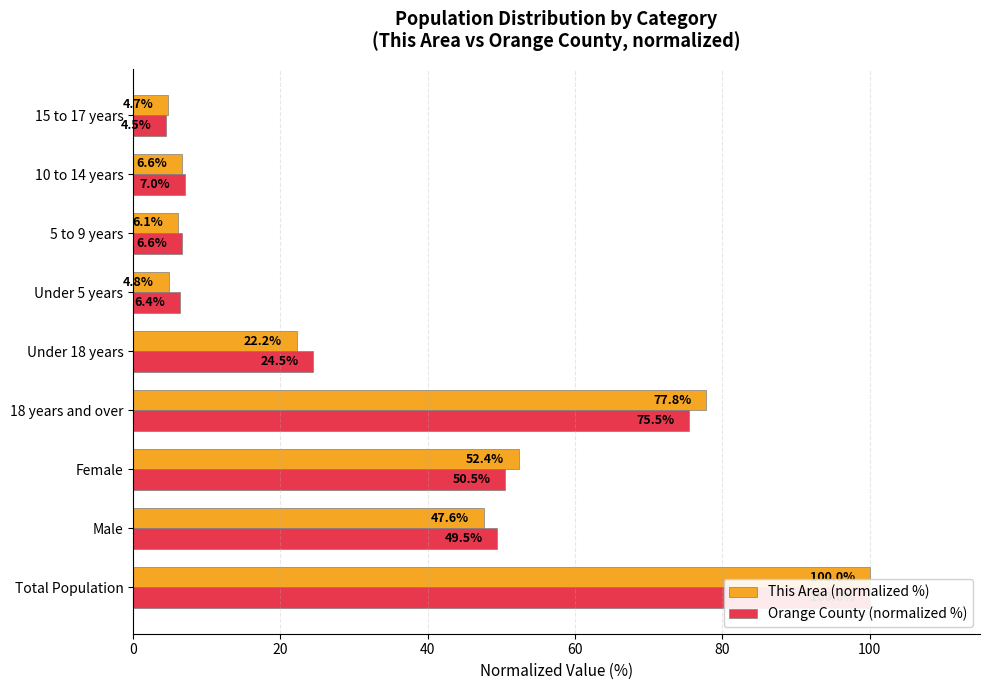

What is the label of the 4th bar from the right?

Under 5 years